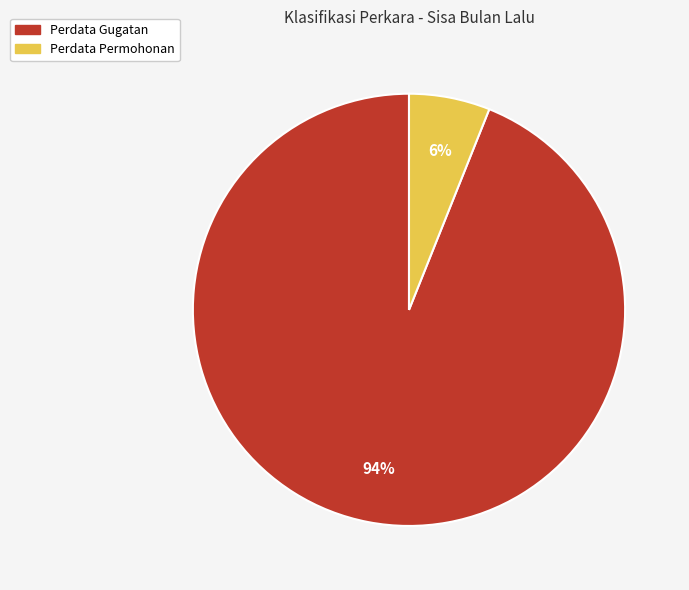

Combined, do Perdata Gugatan and Perdata Permohonan account for over 50%?

Yes